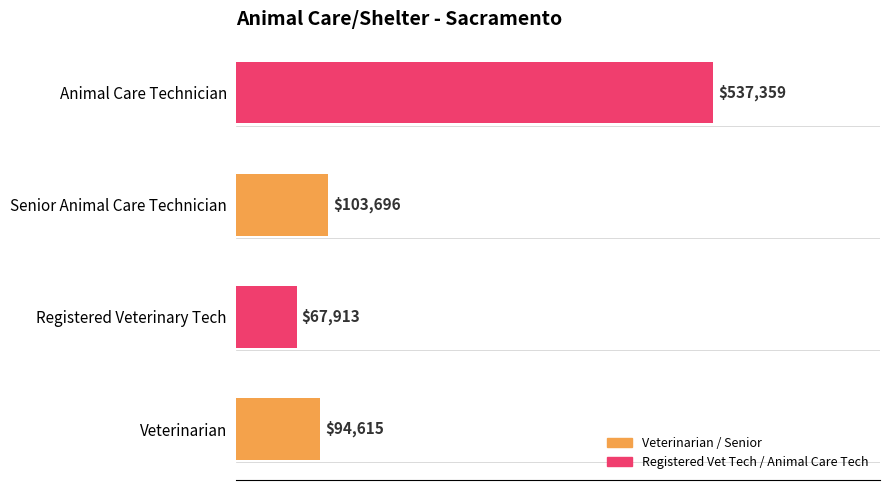

Are the bars horizontal?

Yes